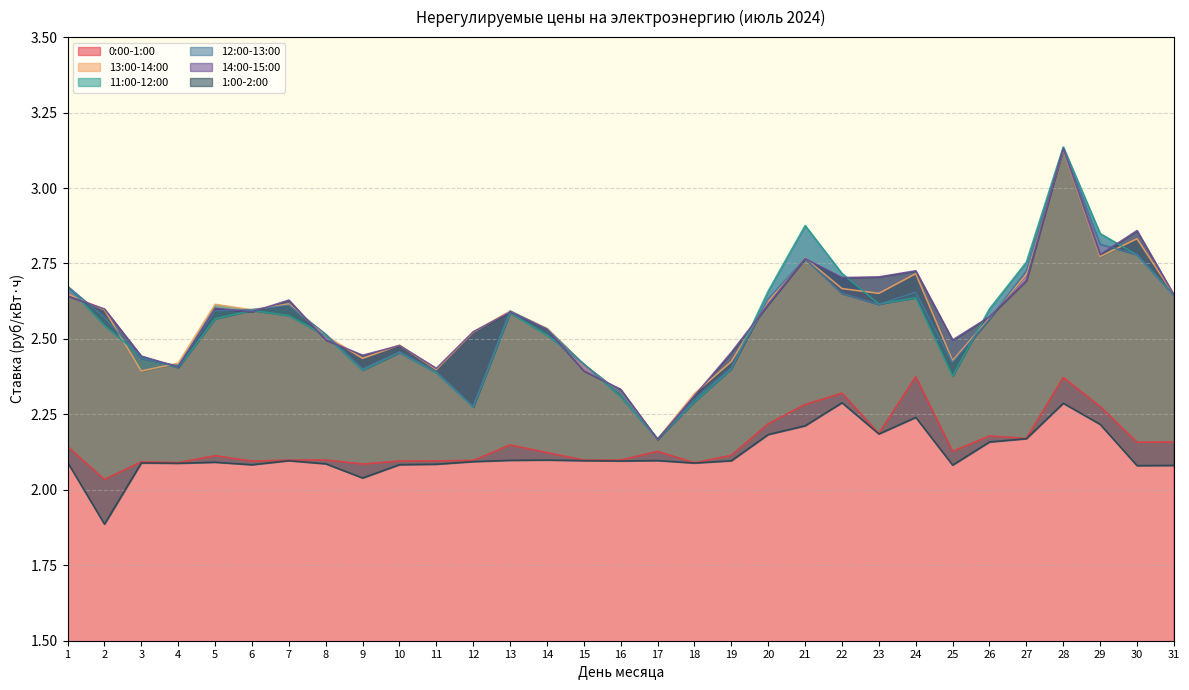

Does the chart display data point markers on the line(s)?

No